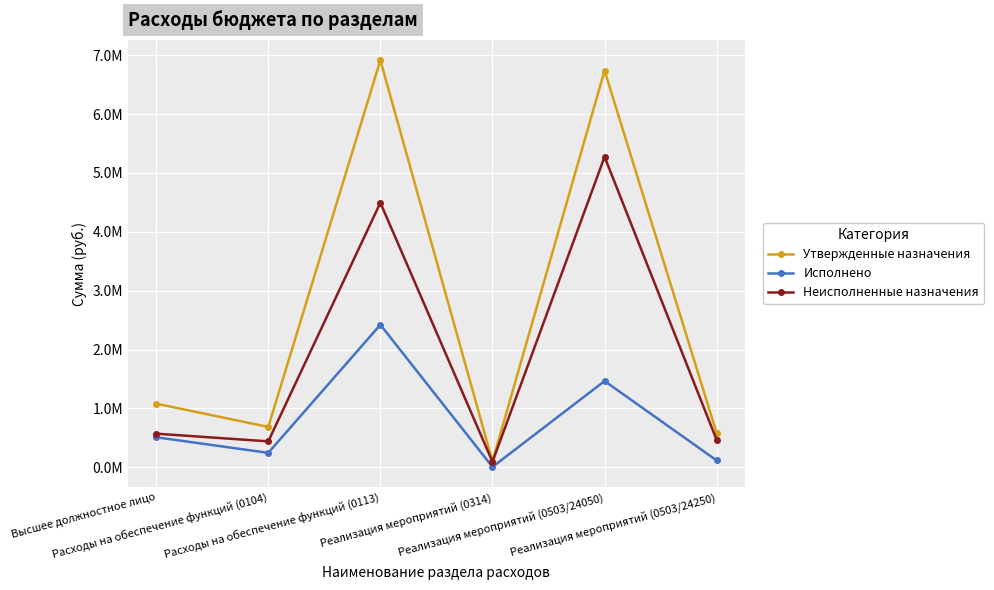

Which series has the widest spread of values?

Утвержденные назначения